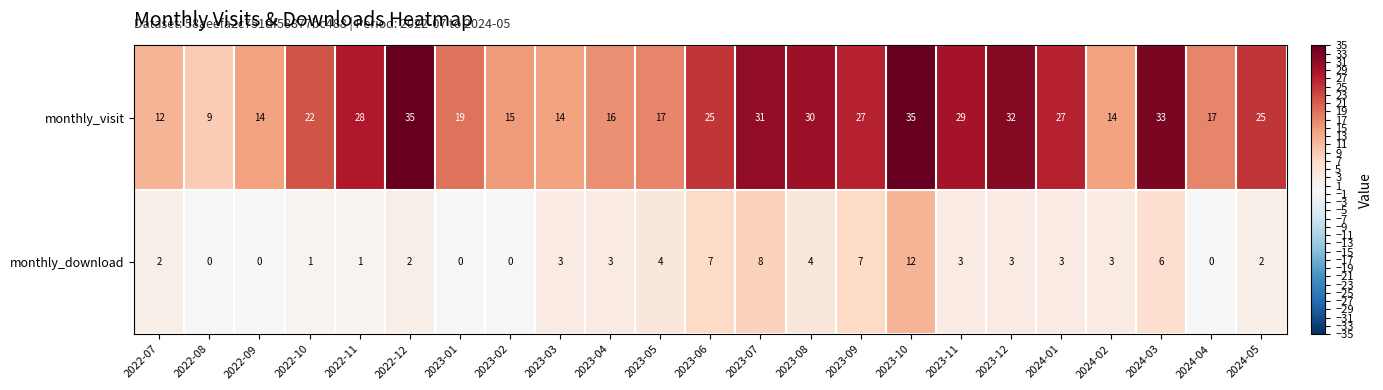

At 2024-03, list the series in order from smallest to largest.

monthly_download, monthly_visit